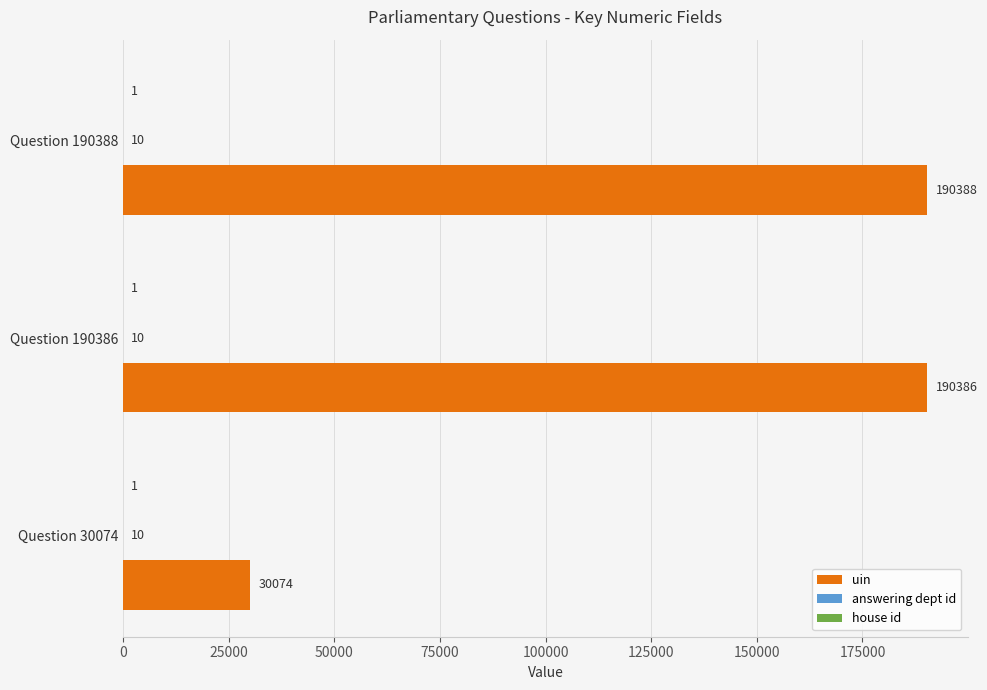

At which category does the chart reach its peak across all series?

Question 190388